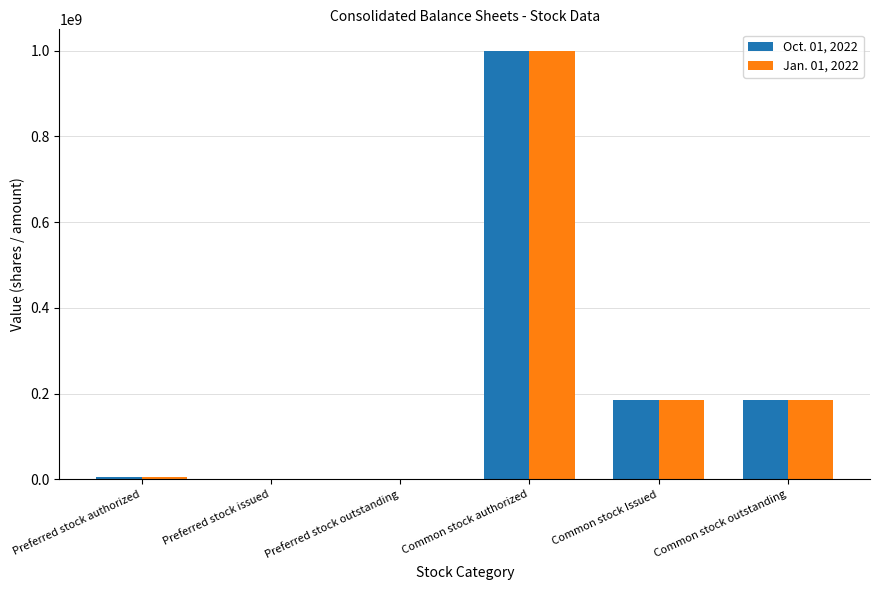

What is the maximum value shown in the chart?

1000000000